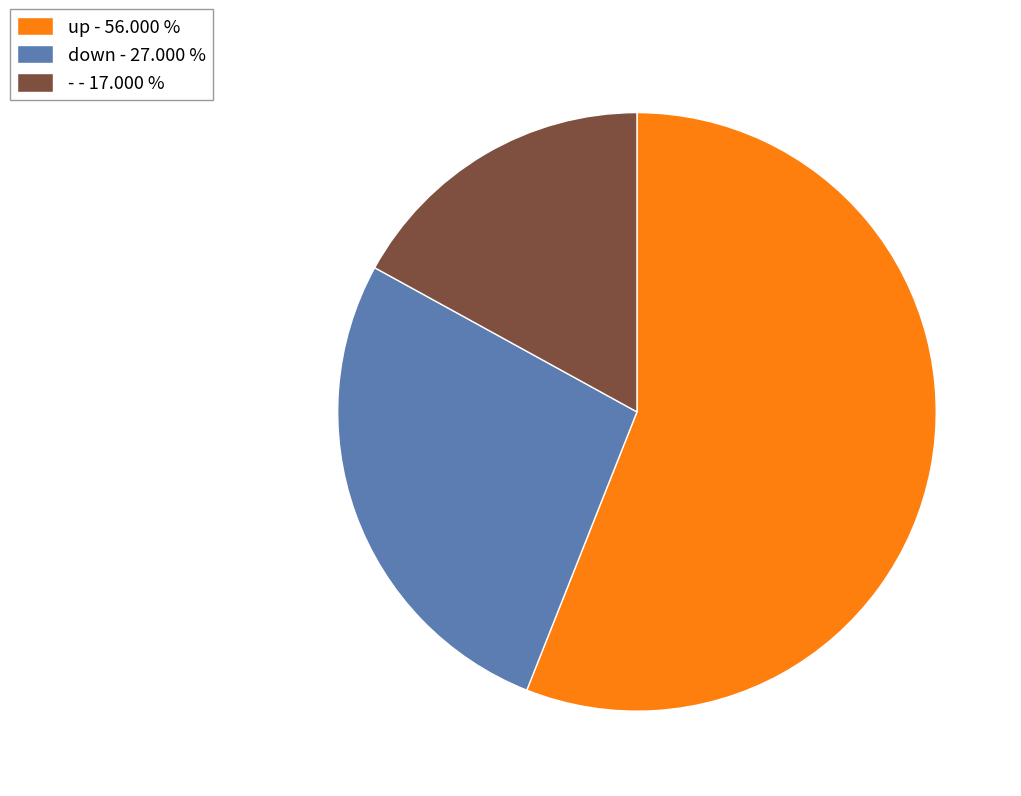

Rank the categories by value from highest to lowest.

up, down, -